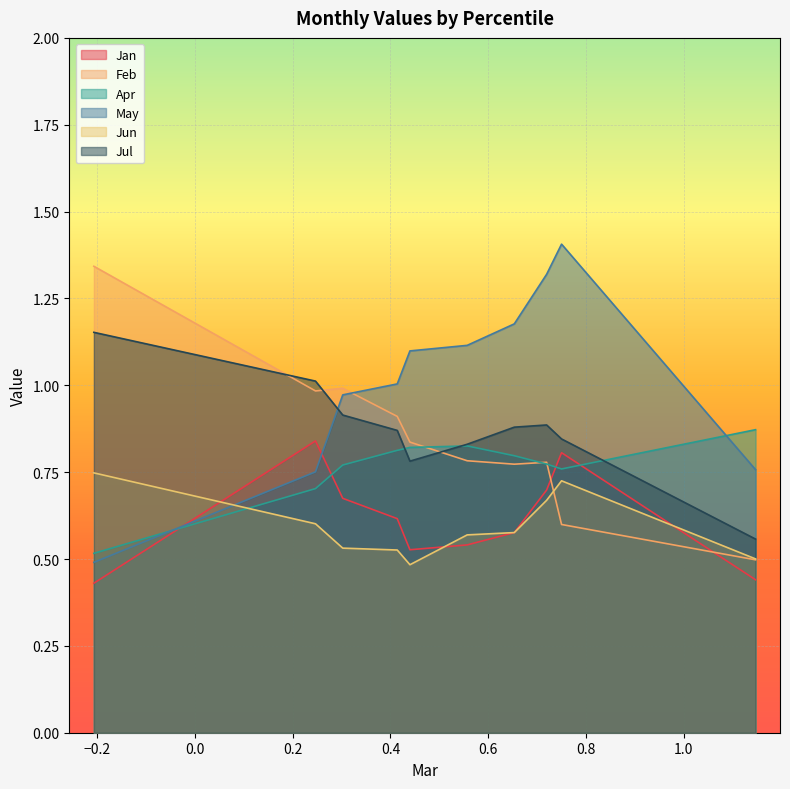

Read the Apr value at pct35.

0.8